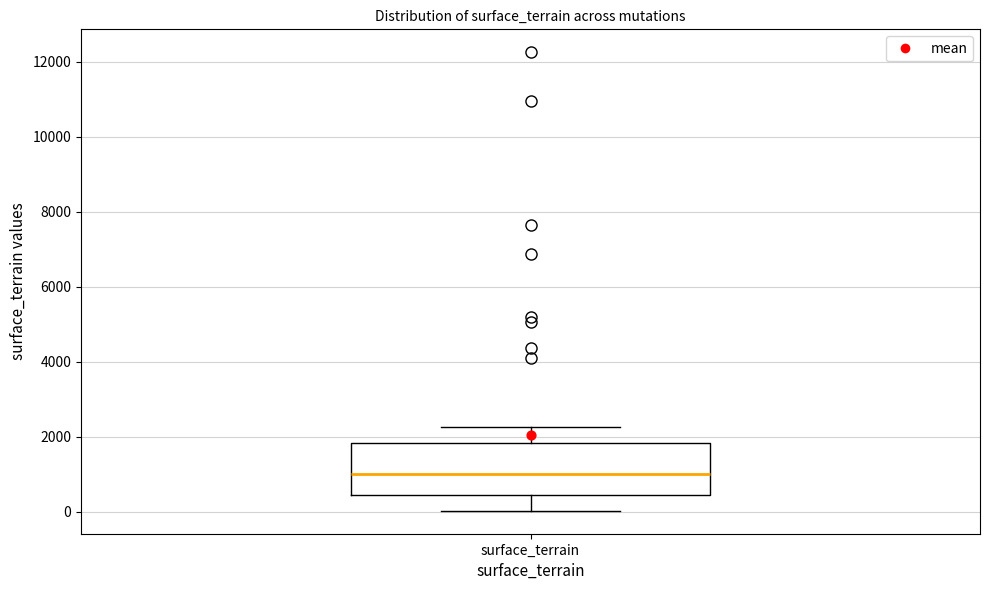

Transcribe this box plot: give where the median line is, the range the box spans, and where the two whiskers end, as read against the y-axis. The values are not printed on the chart, so give them approximately, as read against the axis.

median 1000, box 400 to 1800, whiskers 0 to 2200